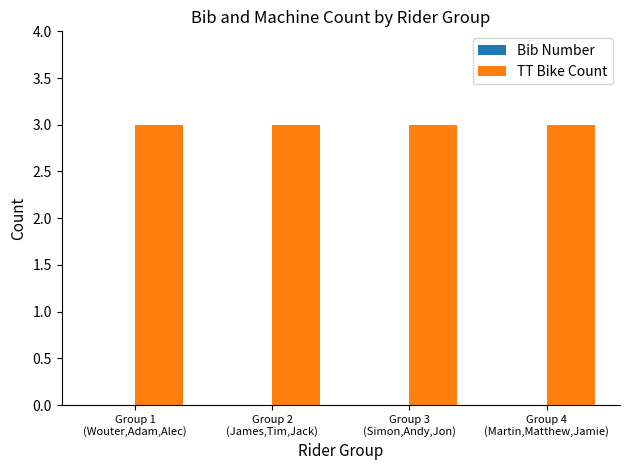

Which series has the widest spread of values?

Bib Number